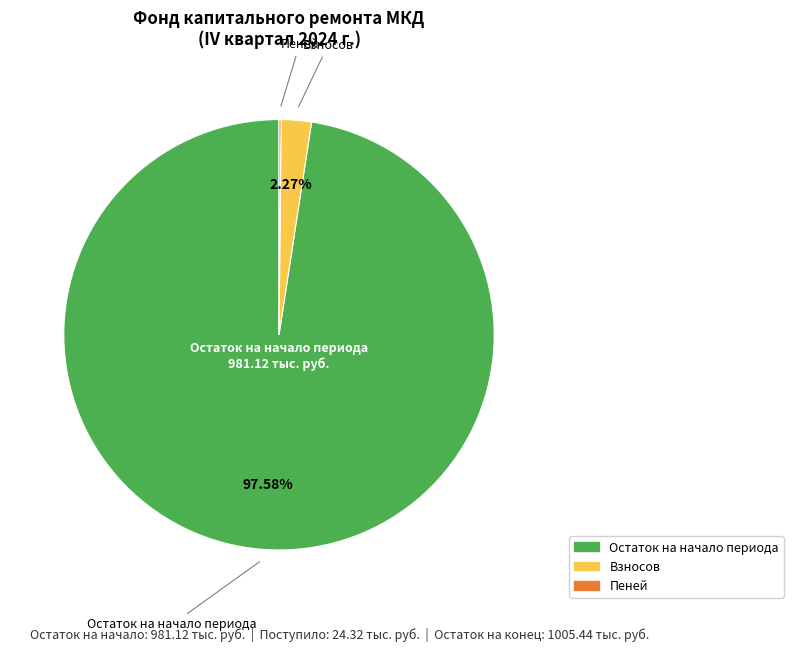

Is there a majority slice in this chart?

Yes